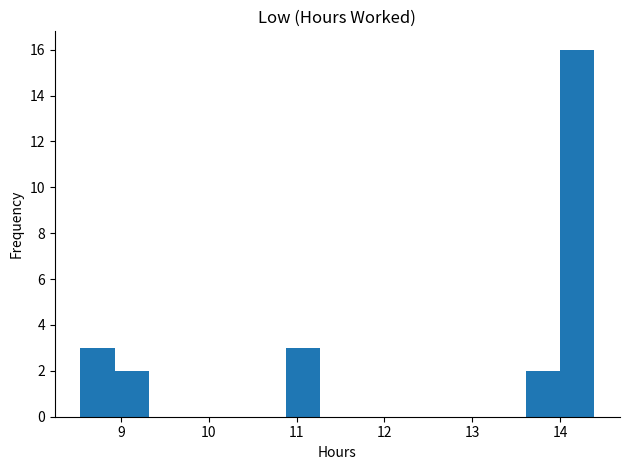

Read against the x-axis, roughly where is the centre of the tallest bar?

14.2